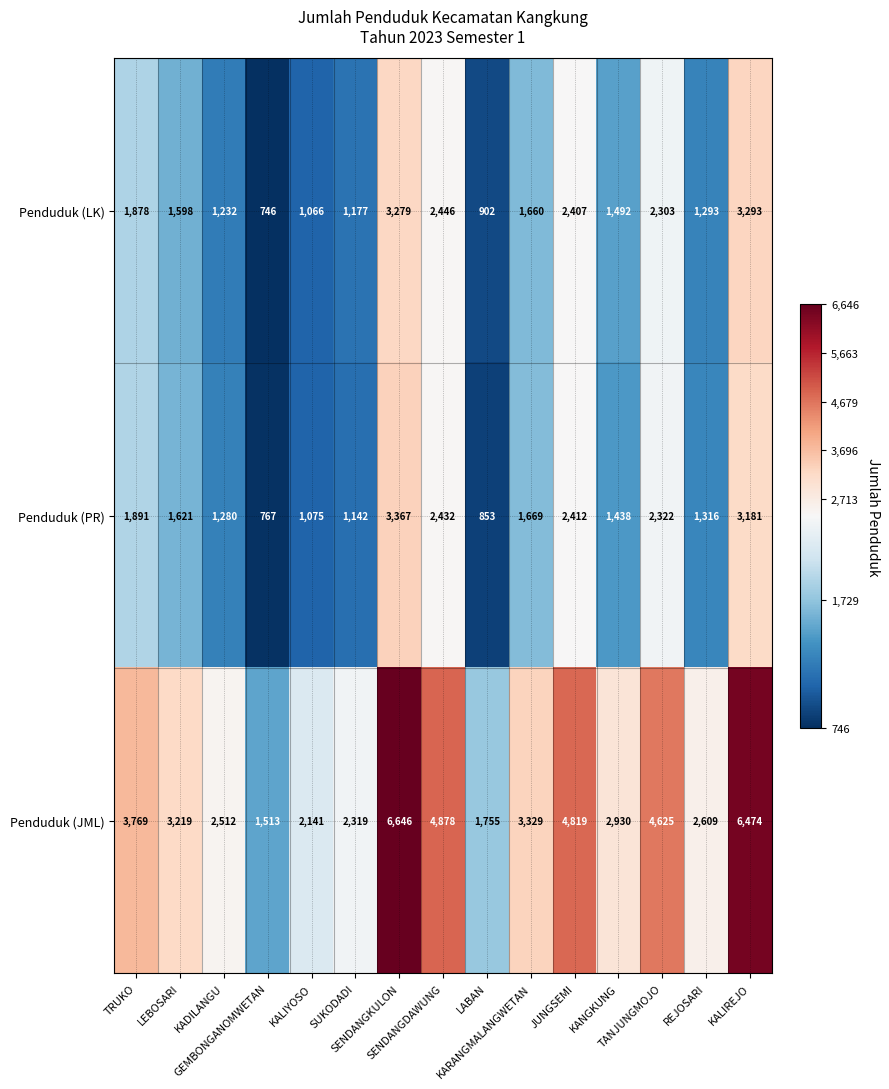

What is the maximum value shown in the chart?

6646